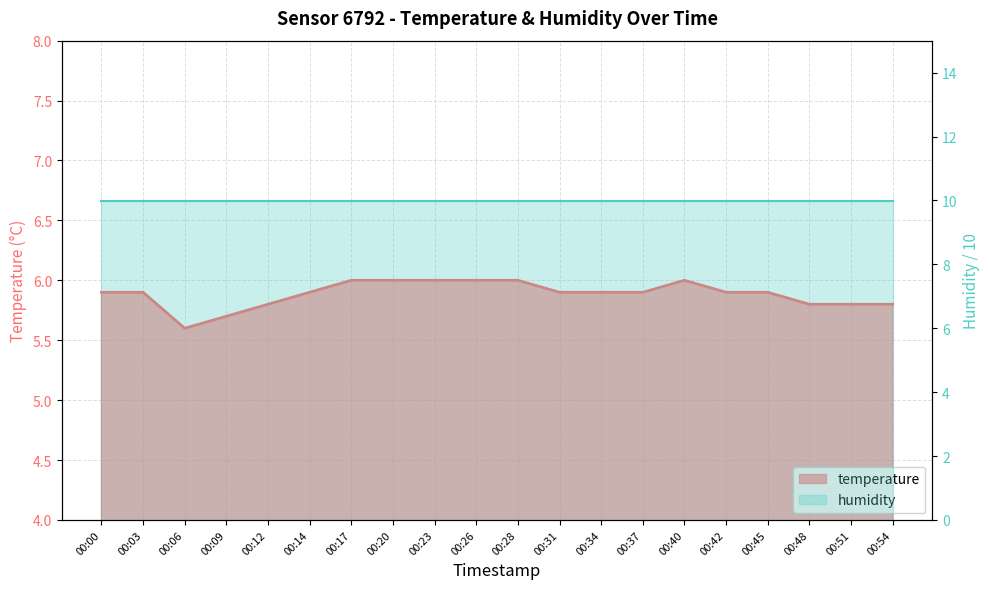

Reading left to right, what are all the values shown in this chart?

00:00=5.9	00:03=5.9	00:06=5.6	00:09=5.7	00:12=5.8	00:14=5.9	00:17=6.0	00:20=6.0	00:23=6.0	00:26=6.0	00:28=6.0	00:31=5.9	00:34=5.9	00:37=5.9	00:40=6.0	00:42=5.9	00:45=5.9	00:48=5.8	00:51=5.8	00:54=5.8